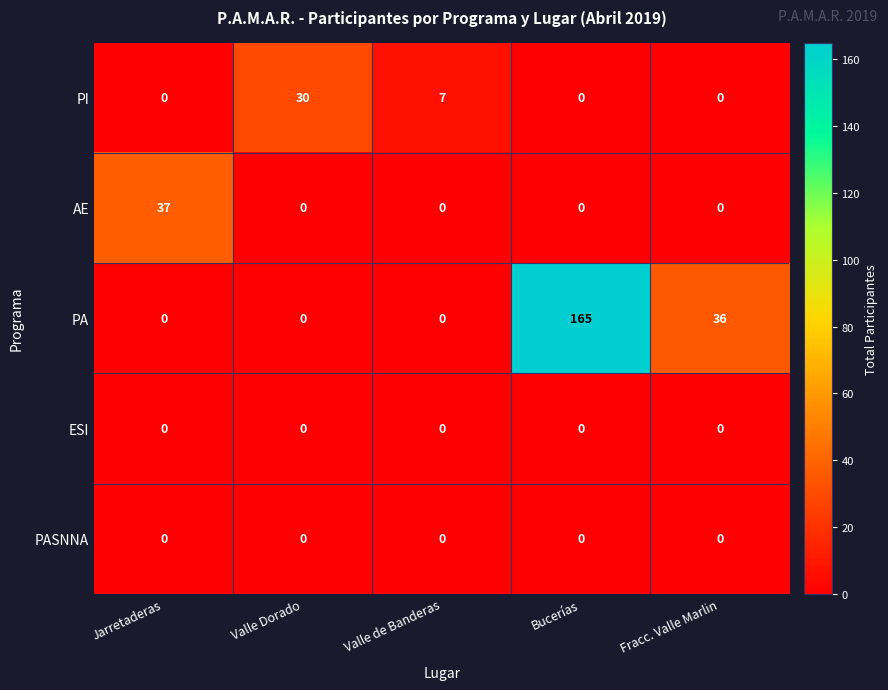

The ESI series shows 0 at Bucerías. True or false?

True